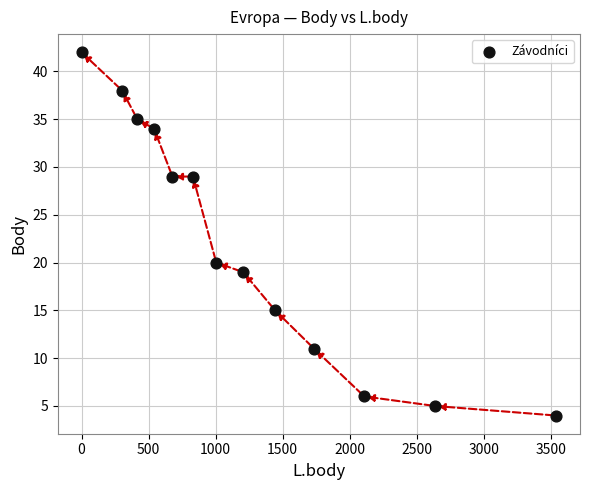

What is the range of X values (max minus min)?

3541